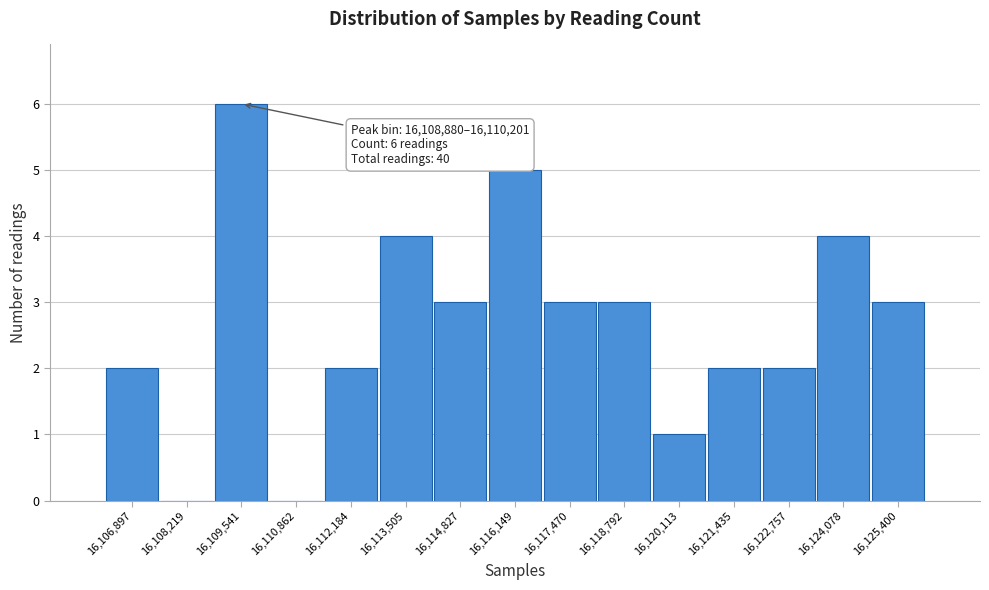

Which range on the x-axis has the tallest bar?

16108800 to 16110200